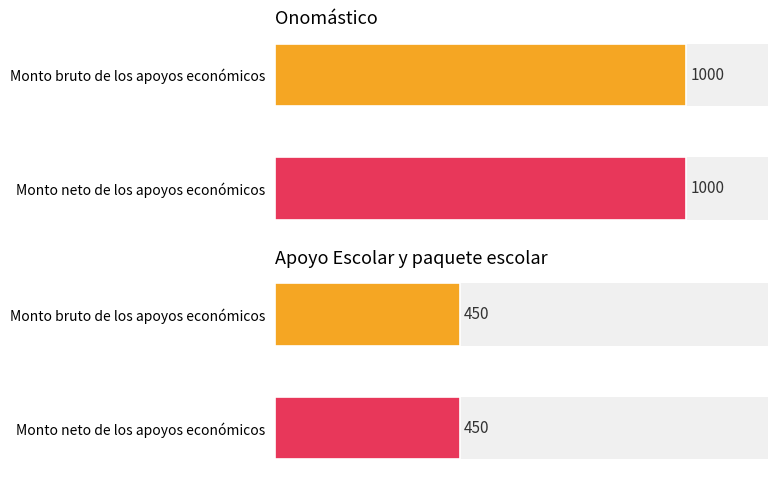

At which category is the sum across all series the highest?

Onomástico